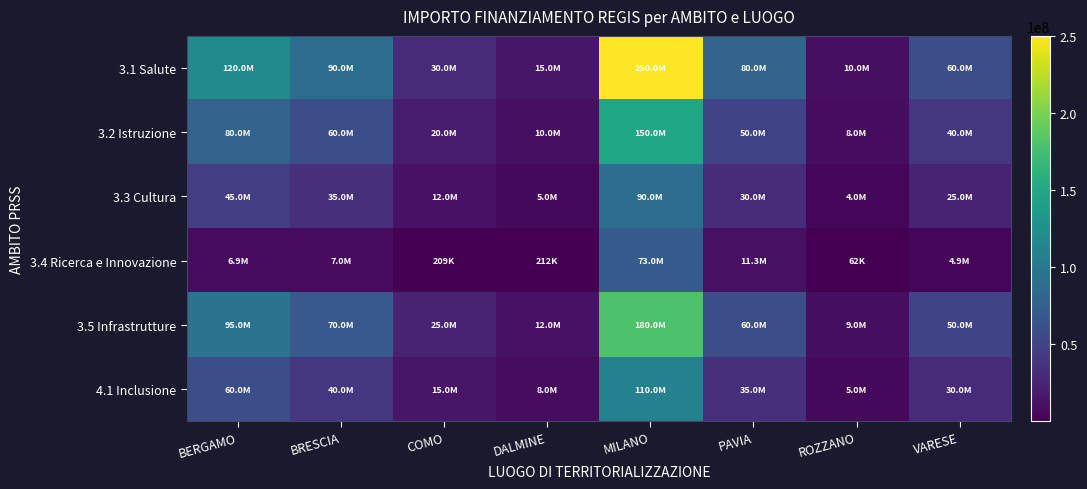

What is the greatest value displayed?

250000000